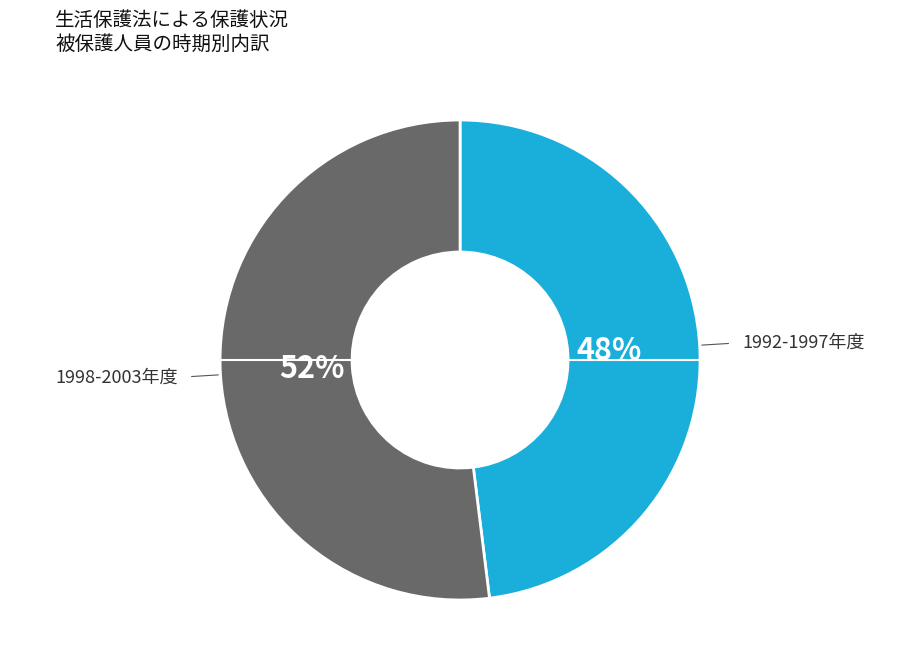

Is there a majority slice in this chart?

Yes